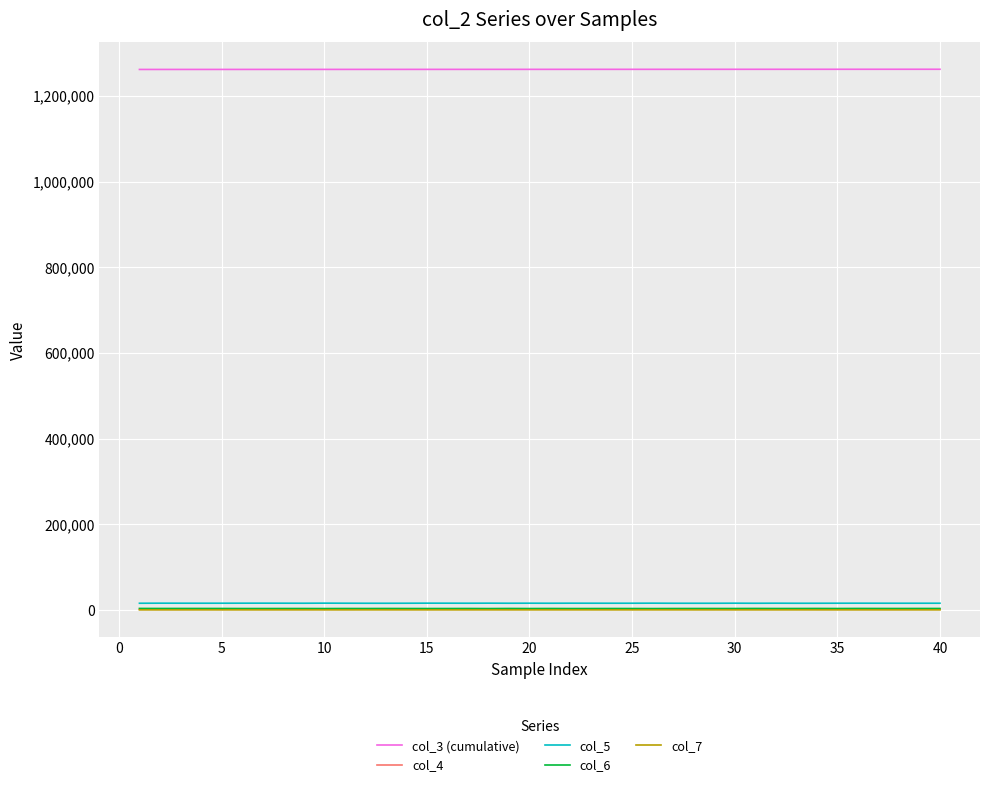

True or false: col_6 and col_3 (cumulative) intersect in this chart.

False